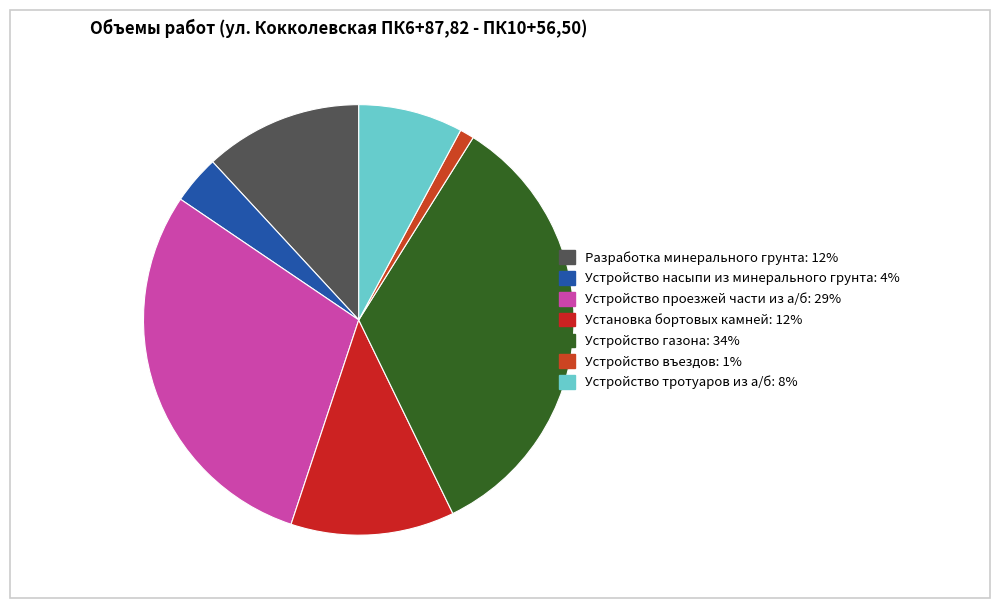

What percentage is NOT represented by Устройство проезжей части из а/б?

70.6%